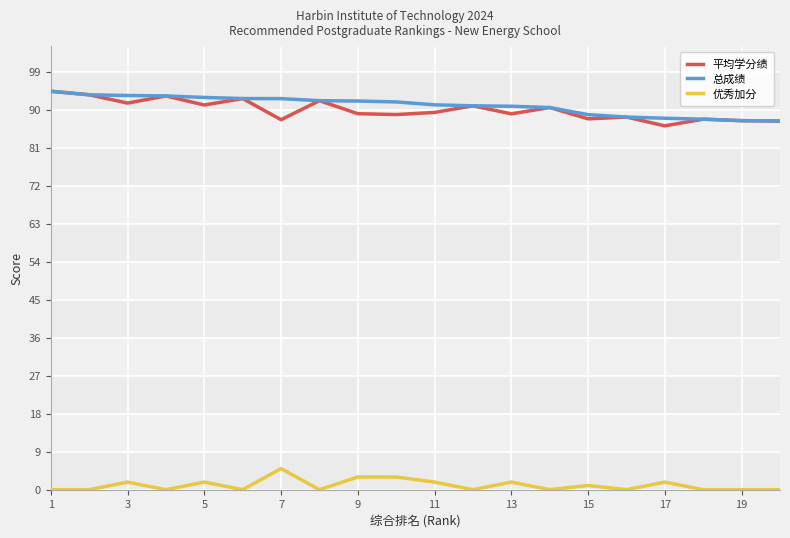

Count the number of categories in the chart.

20